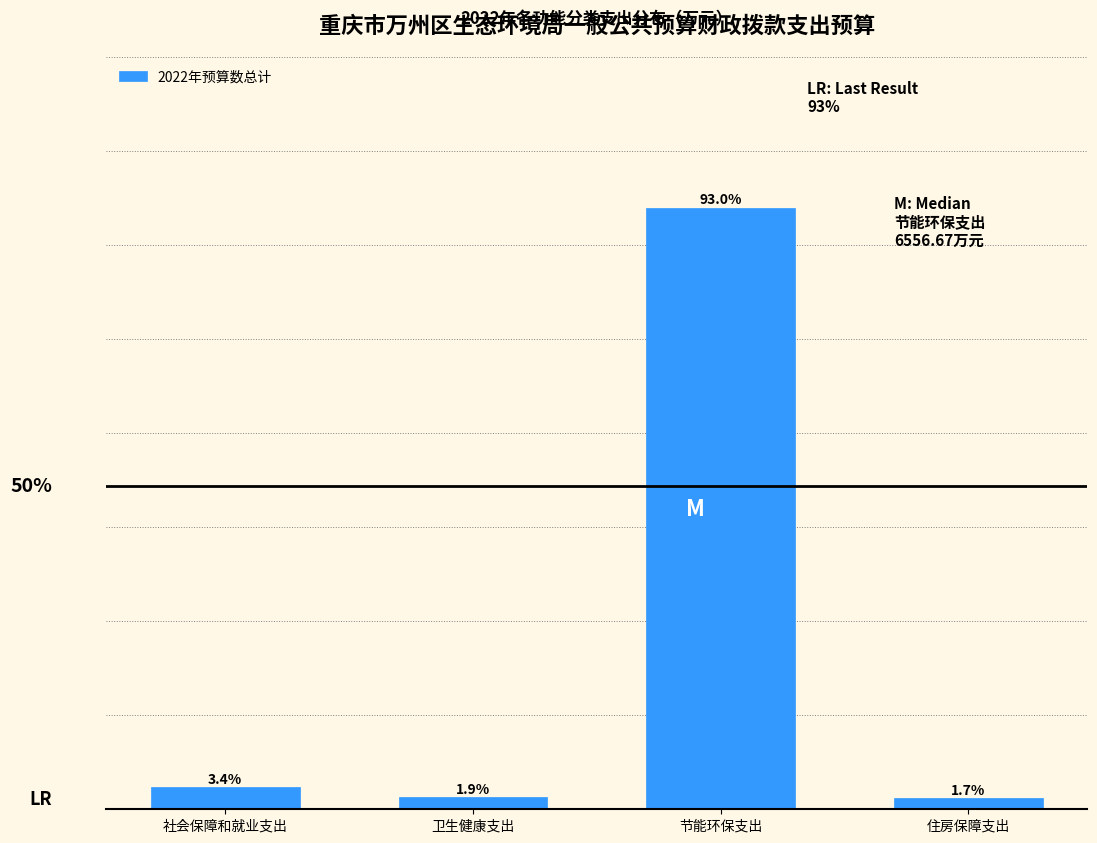

Are the bars horizontal?

No